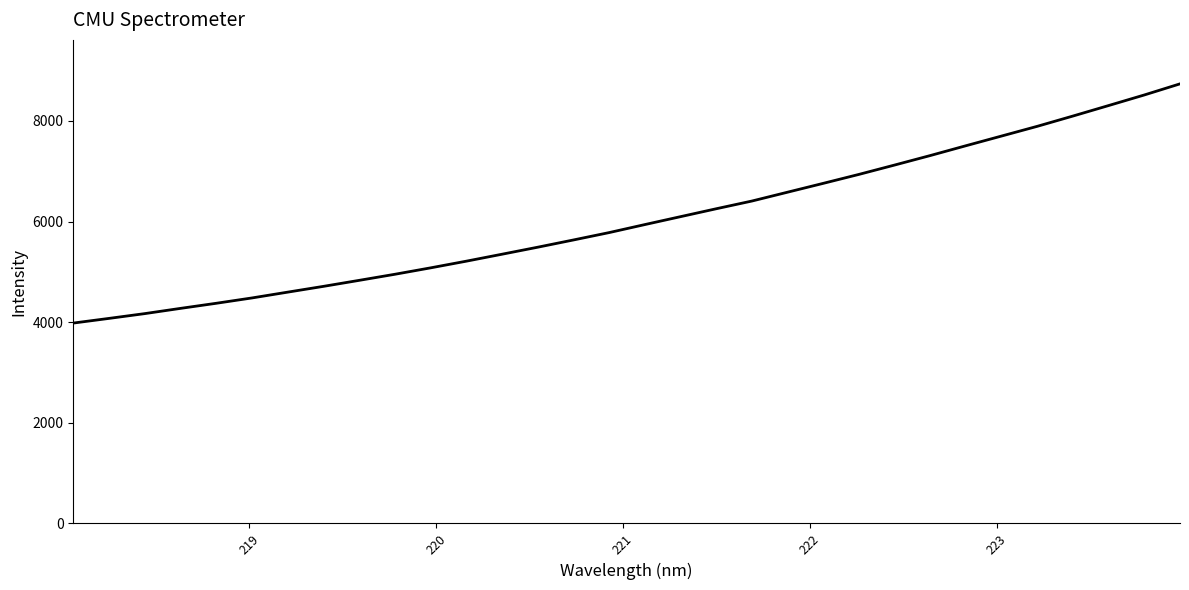

What is the smallest value displayed?

3983.2